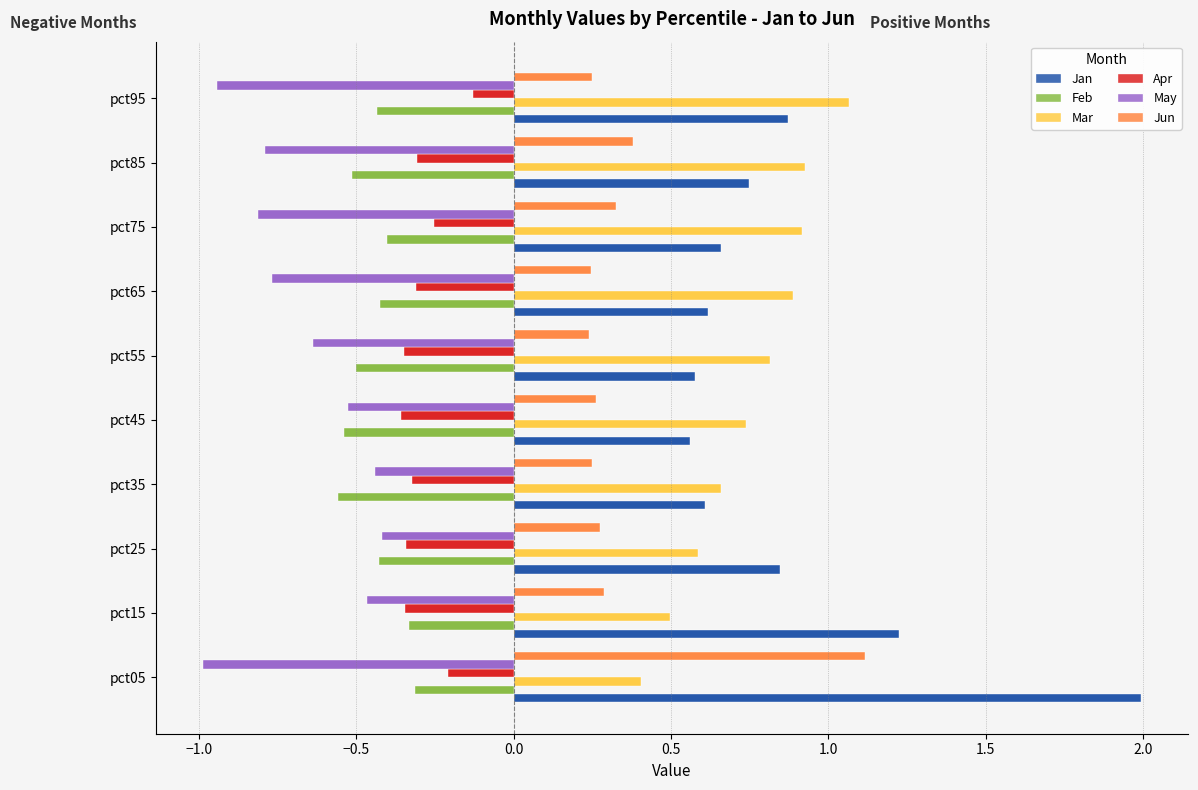

How many data points does each series have?

10